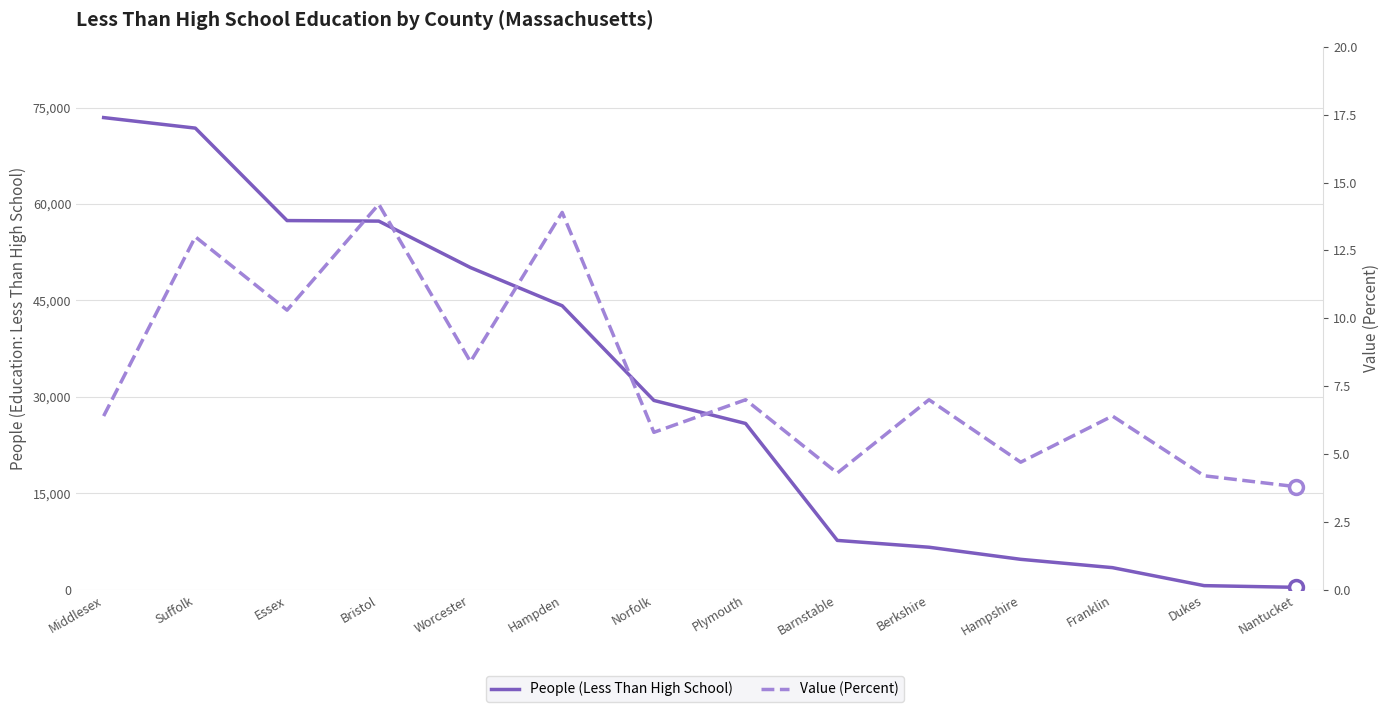

Is it true that People (Less Than High School) equals 6625.0 at Berkshire?

True